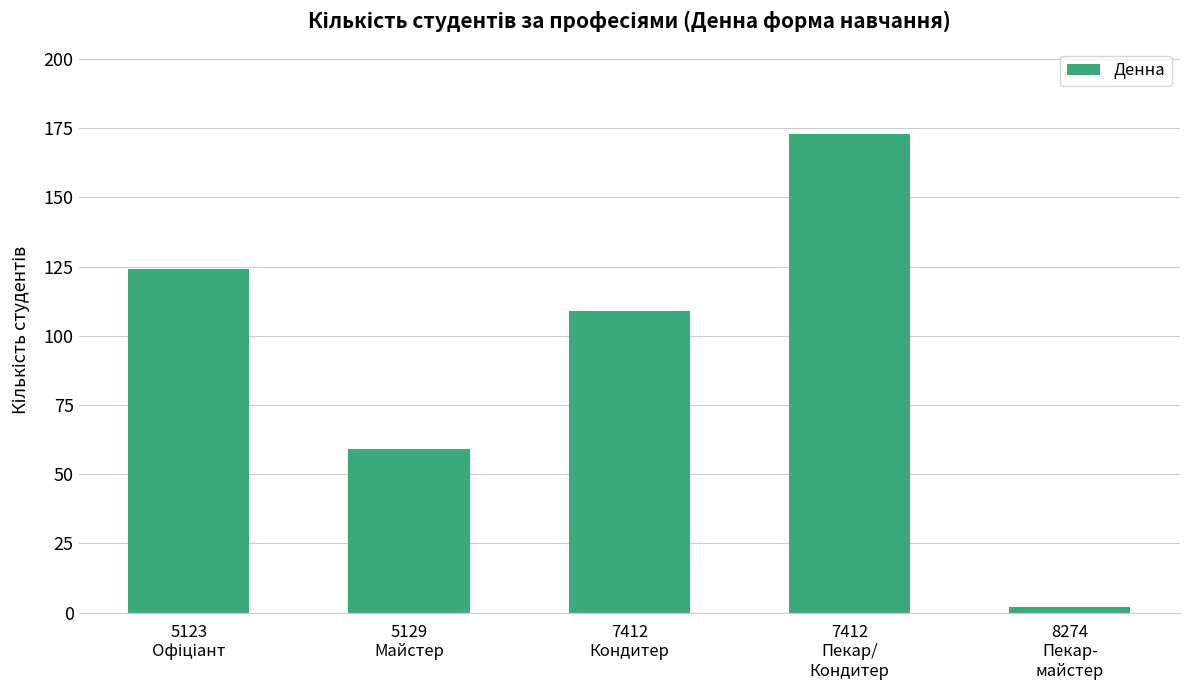

How many bars are there in total?

5